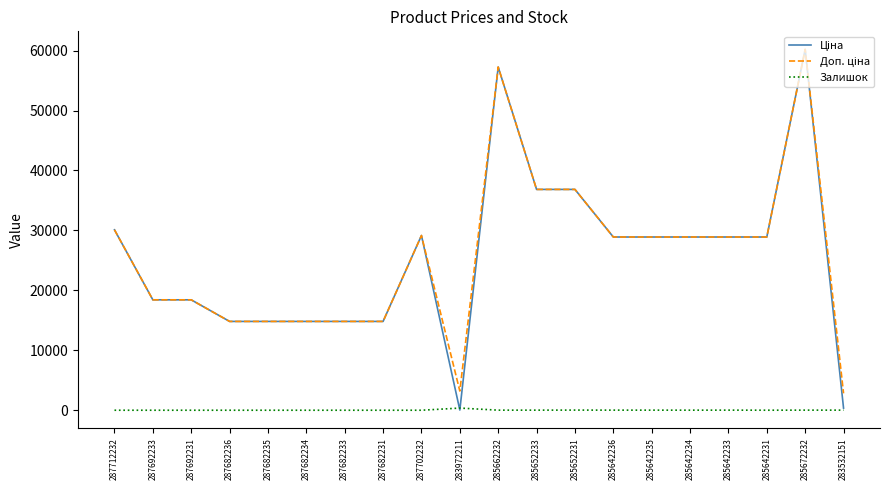

At which category does the chart reach its peak across all series?

285672232